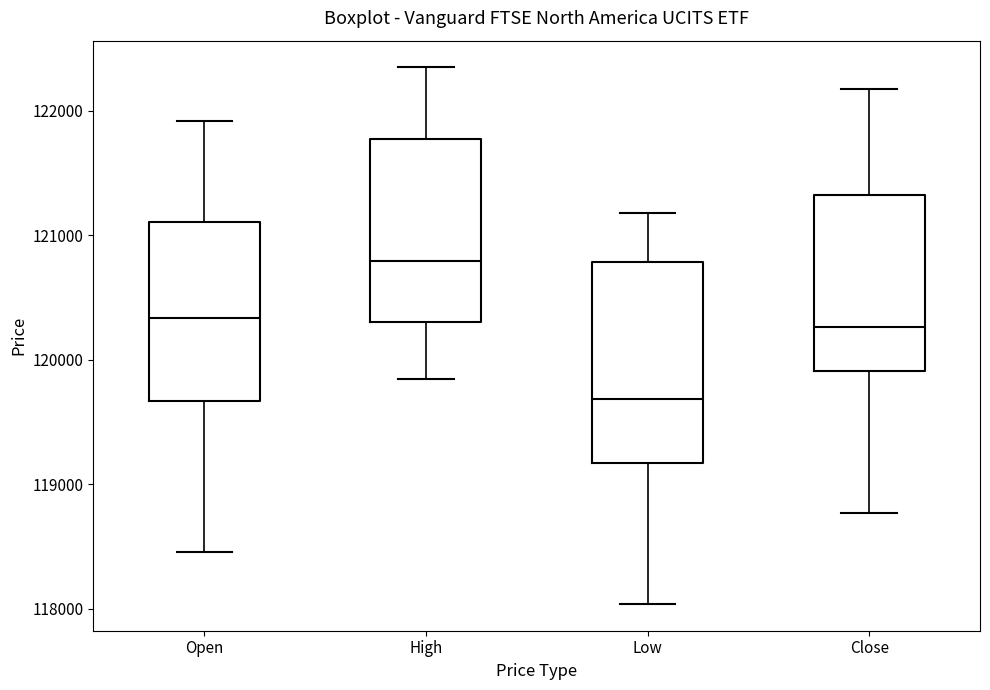

Where does the median line of the box for High sit on the y-axis? The values are not printed on the chart, so give them approximately, as read against the axis.

120800